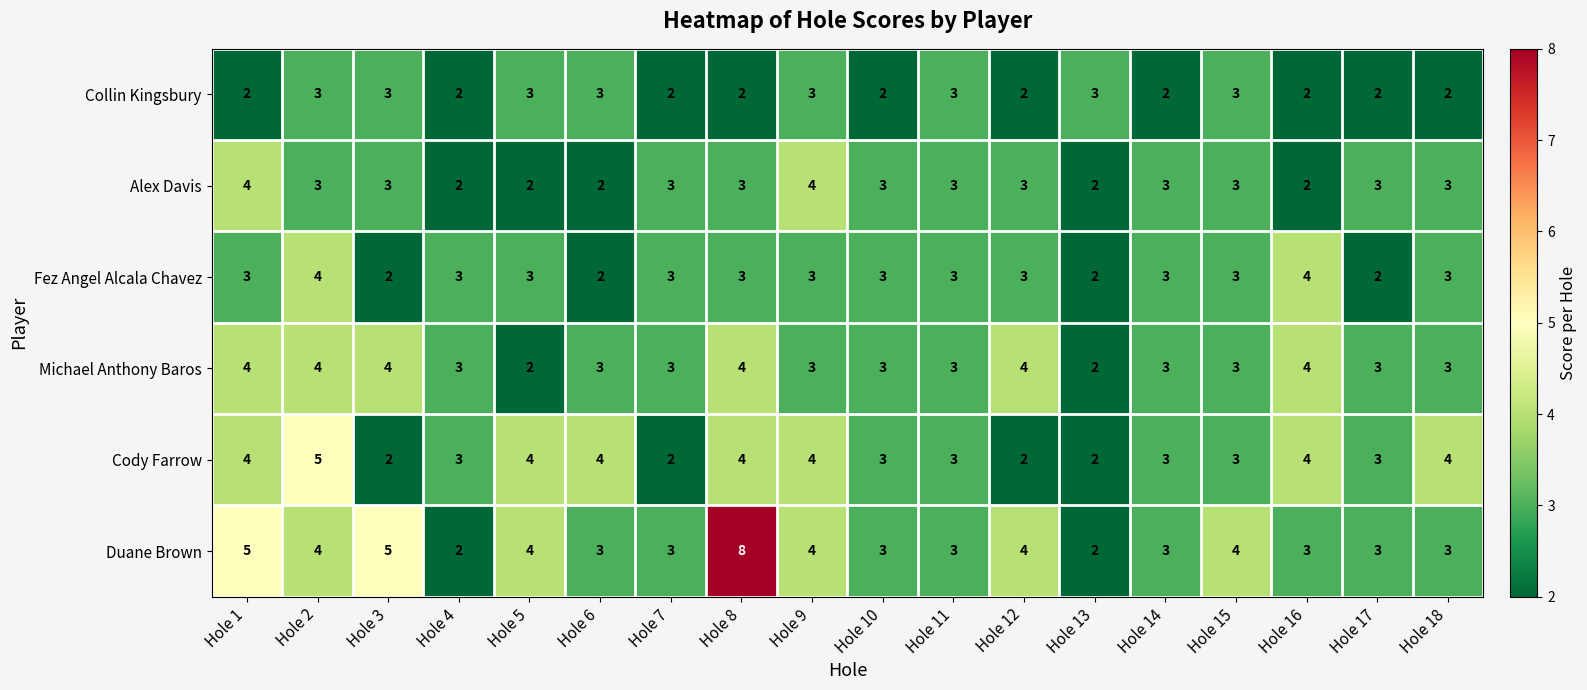

What is the approximate value of Michael Anthony Baros at Hole 1?

4